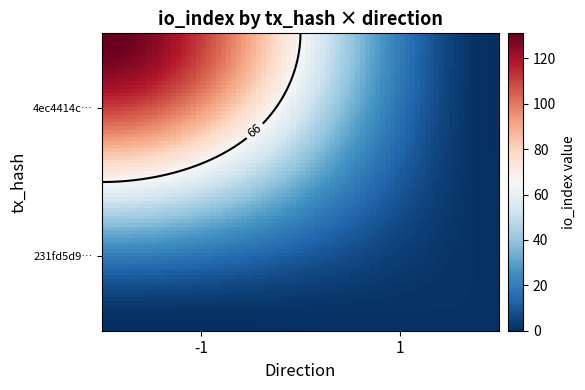

Which series has the largest total across all categories?

4ec4414cfc967a4f7e124a4c6fa468cb3516fe3